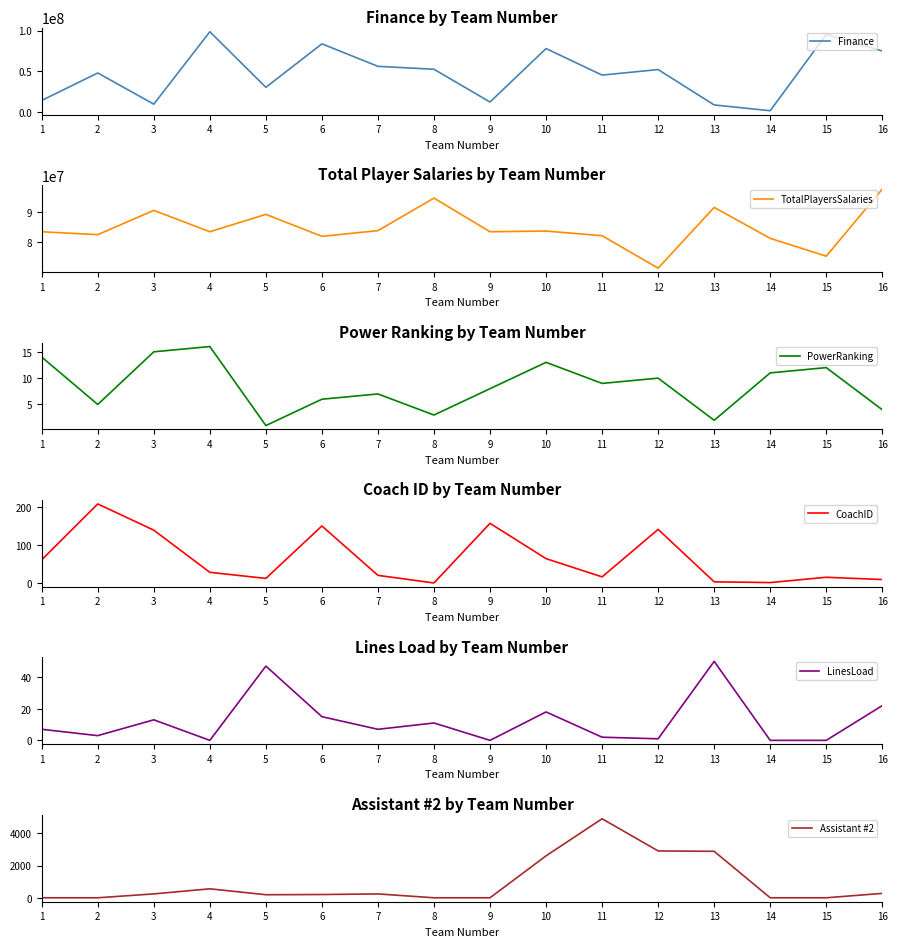

Reading left to right, what are all the values shown in this chart?

Finance: 14017180	47890644	9440225	98744972	30185254	83819735	56058152	52458747	12069561	77984755	45277436	52087695	8467504	1320767	95380478	74974081
TotalPlayersSalaries: 83452689	82500833	90496532	83457334	89183334	81943000	83829167	94544167	83456667	83683962	82150000	71462500	91476500	81287499	75400000	97500000
PowerRanking: 14	5	15	16	1	6	7	3	8	13	9	10	2	11	12	4
CoachID: 61	208	139	28	12	150	20	0	157	64	16	141	3	1	15	9
LinesLoad: 7	3	13	0	47	15	7	11	0	18	2	1	50	0	0	22
Assistant #2: 0	0	241	557	189	202	239	0	0	2608	4913	2913	2889	0	0	272